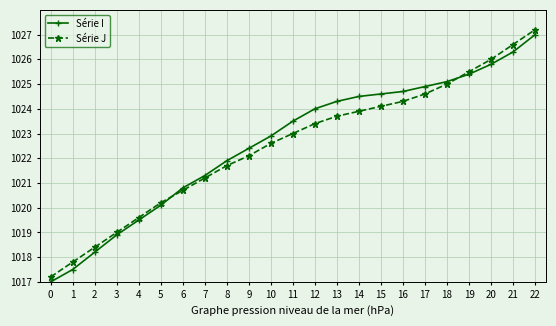

What is the spread (max minus min) of values at 12?

0.6